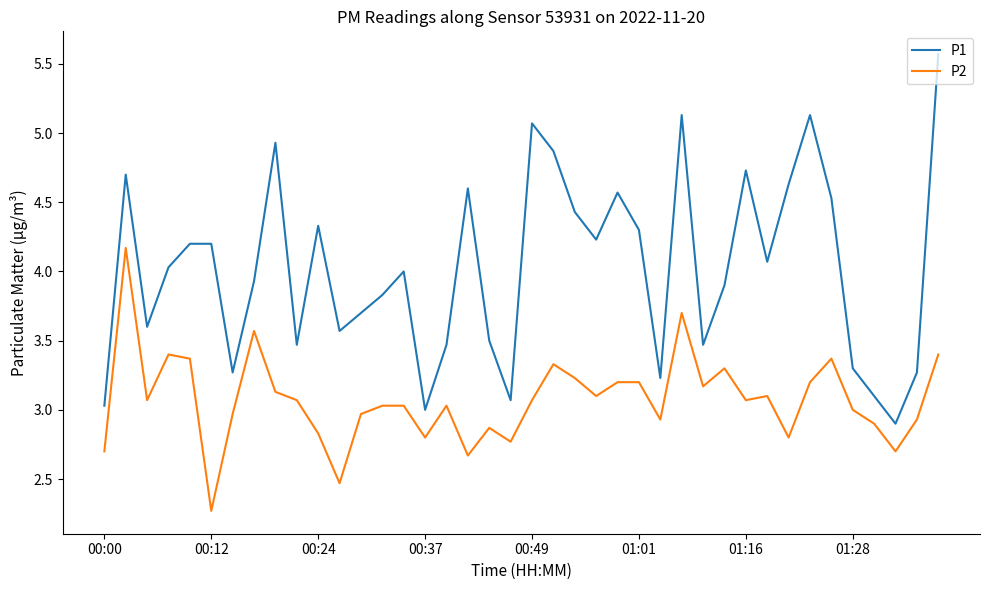

Which series has the largest total across all categories?

P1